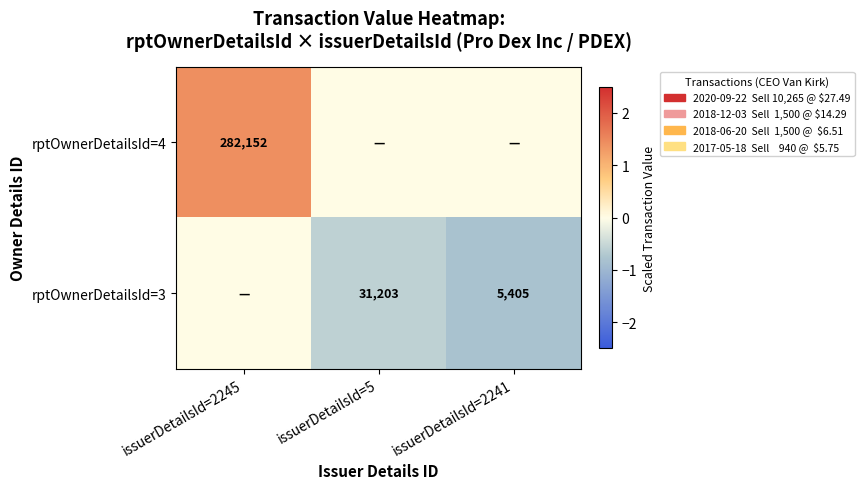

Is it true that rptOwnerDetailsId=3 equals 5405 at issuerDetailsId=2241?

True